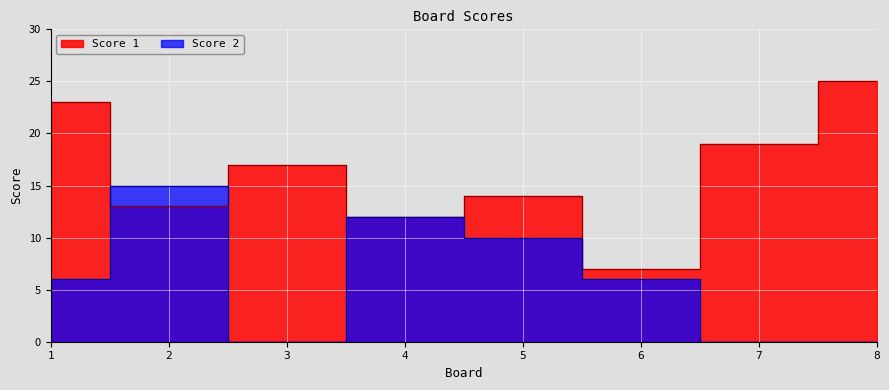

At how many categories does at least one series exceed 1?

8